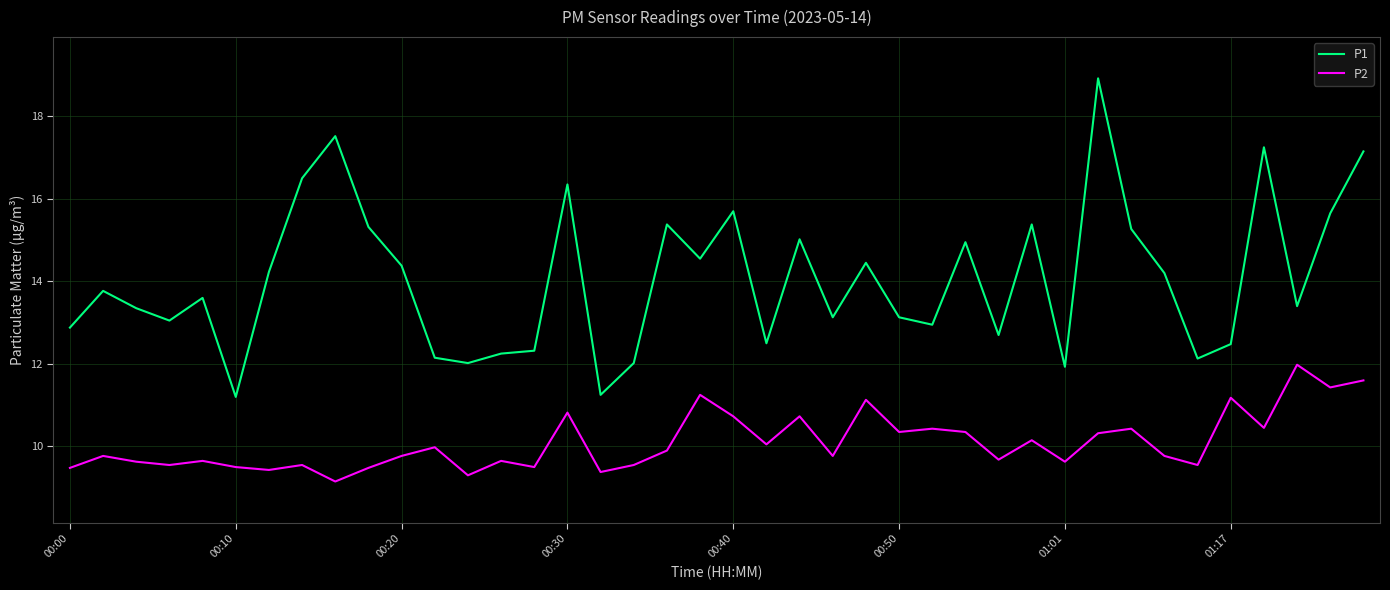

In P2, how many points are higher than both neighbors (excluding endpoints)?

14